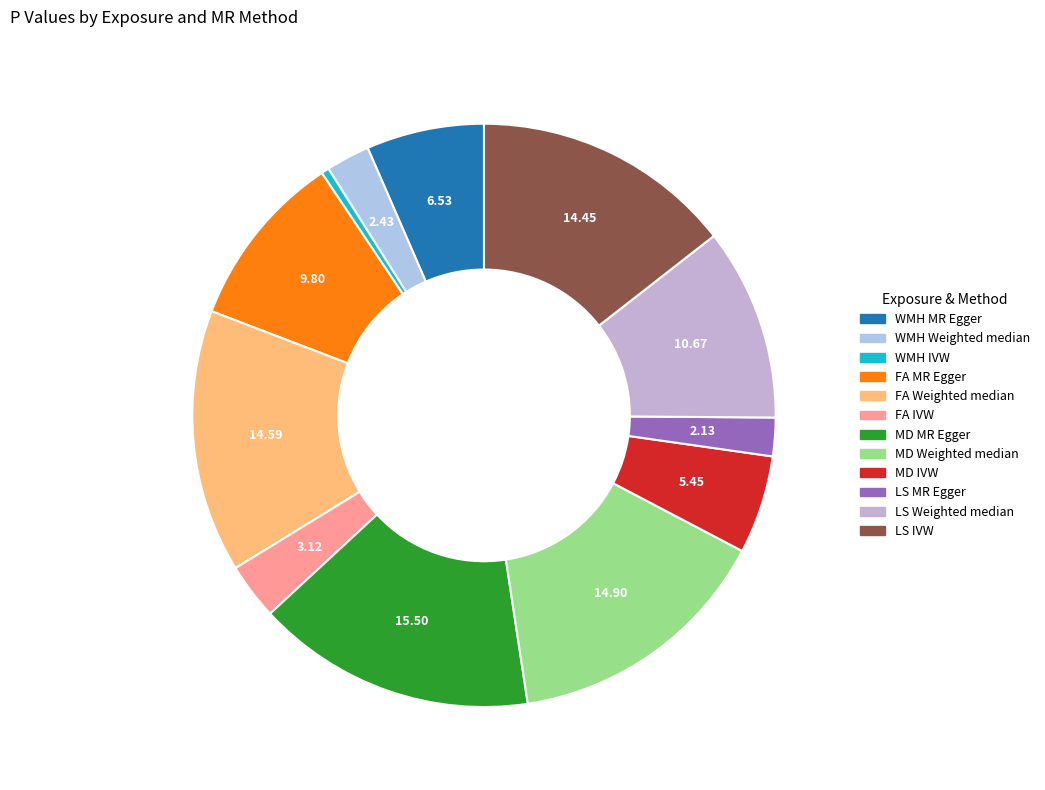

True or false: LS Weighted median accounts for 11% of the total.

True